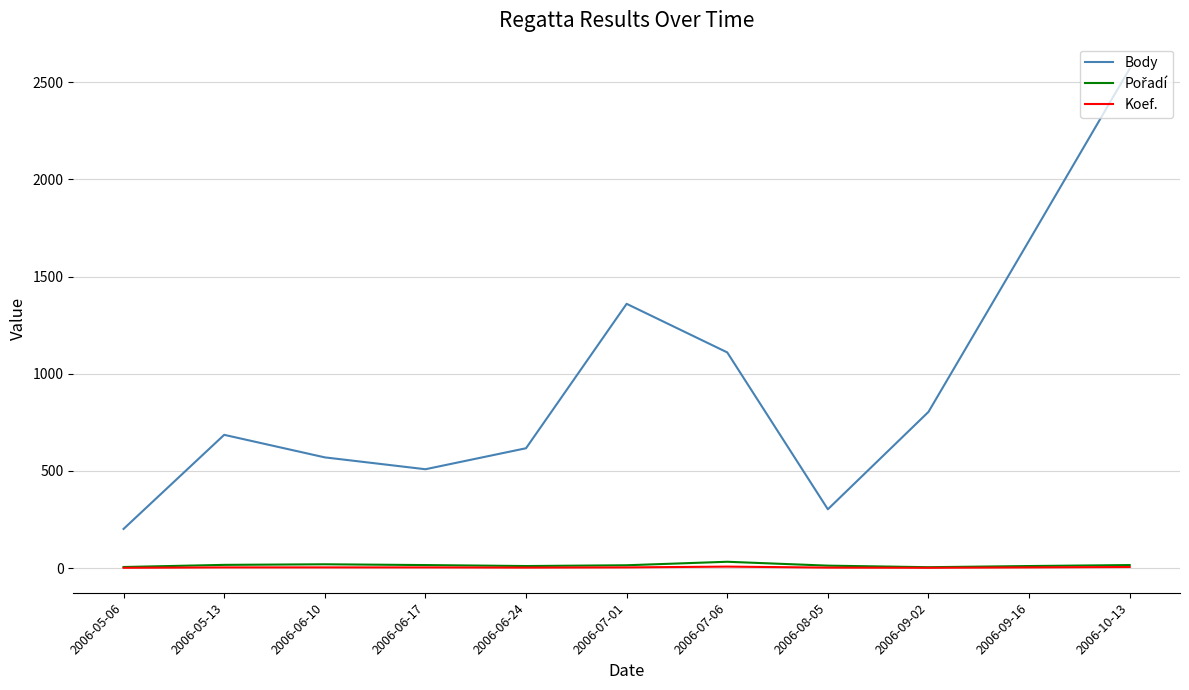

What position from the left is 2006-06-24?

5